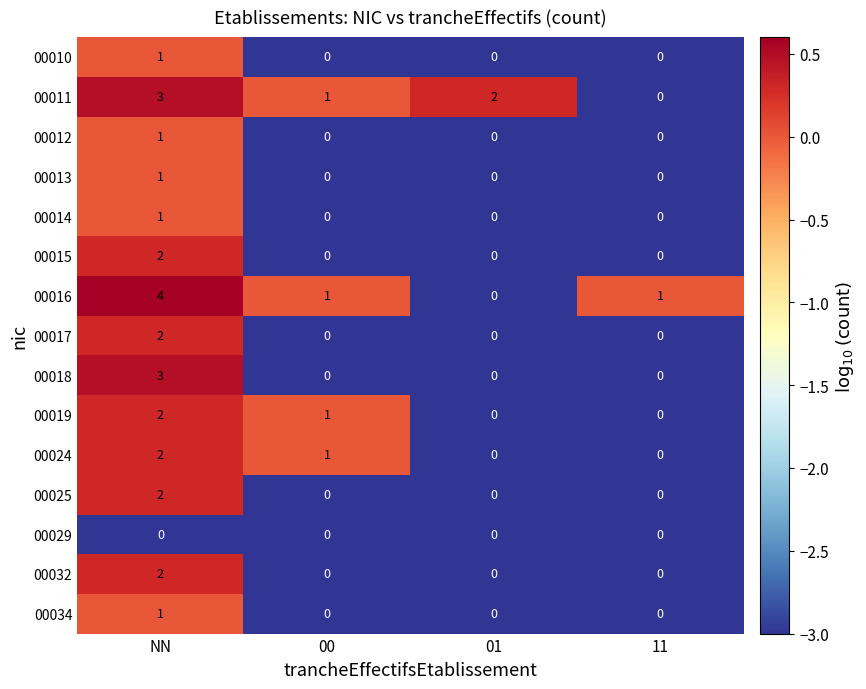

True or false: 00012 has a value of 0 at 01.

True